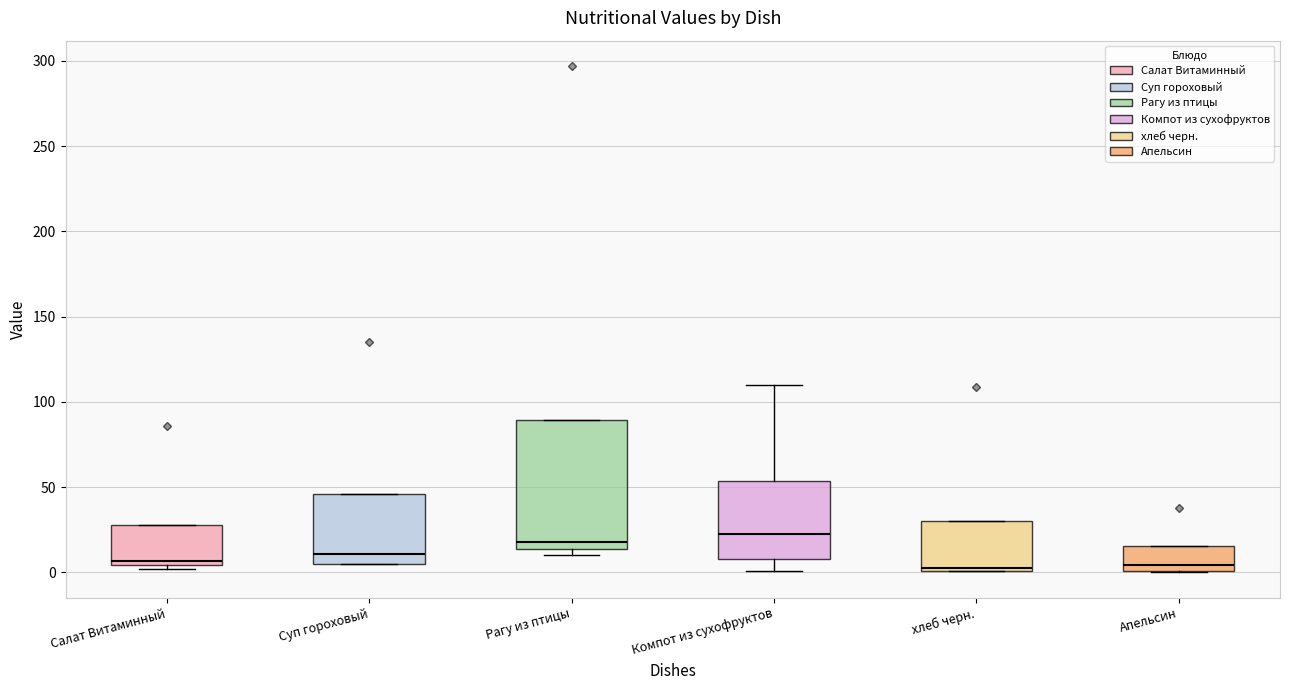

Reading left to right, transcribe this box plot: for each box, give where its median line is, the range the box spans, and where its two whiskers end, as read against the y-axis. The values are not printed on the chart, so give them approximately, as read against the axis.

Салат Витаминный: median 5 (just above the box's lower edge), box 5 to 30, whiskers 0 to 30
Суп гороховый: median 10, box 5 to 45, whiskers 5 to 45
Рагу из птицы: median 20, box 15 to 90, whiskers 10 to 90
Компот из сухофруктов: median 25, box 10 to 55, whiskers 0 to 110
хлеб черн.: median 5, box 0 to 30, whiskers 0 to 30
Апельсин: median 5, box 0 to 15, whiskers 0 to 15